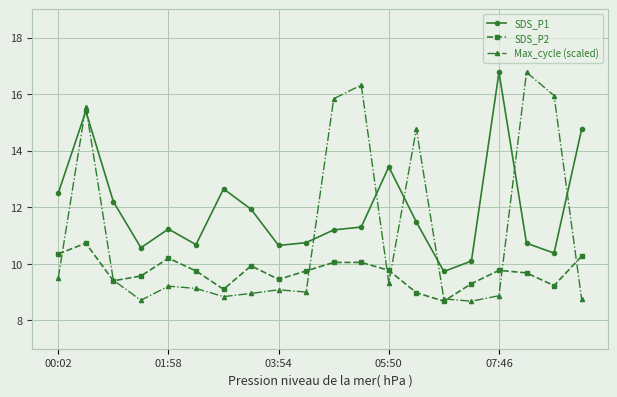

True or false: SDS_P2 has more than 1 interior local peaks.

True